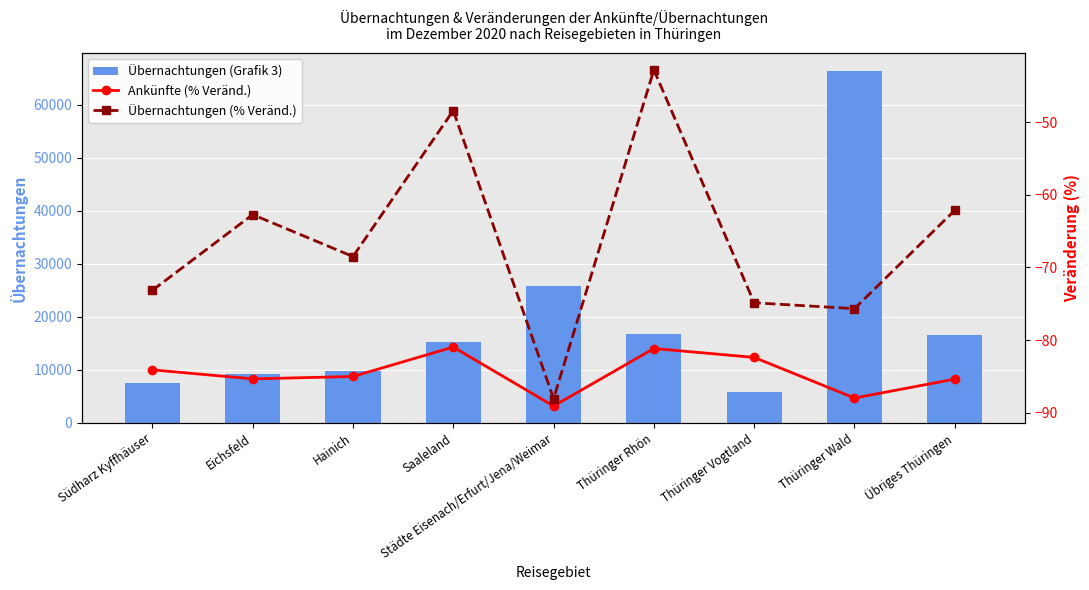

Rank the categories by Ankünfte (% Veränd.) value from lowest to highest.

Städte Eisenach/Erfurt/Jena/Weimar, Thüringer Wald, Übriges Thüringen, Eichsfeld, Hainich, Südharz Kyffhäuser, Thüringer Vogtland, Thüringer Rhön, Saaleland